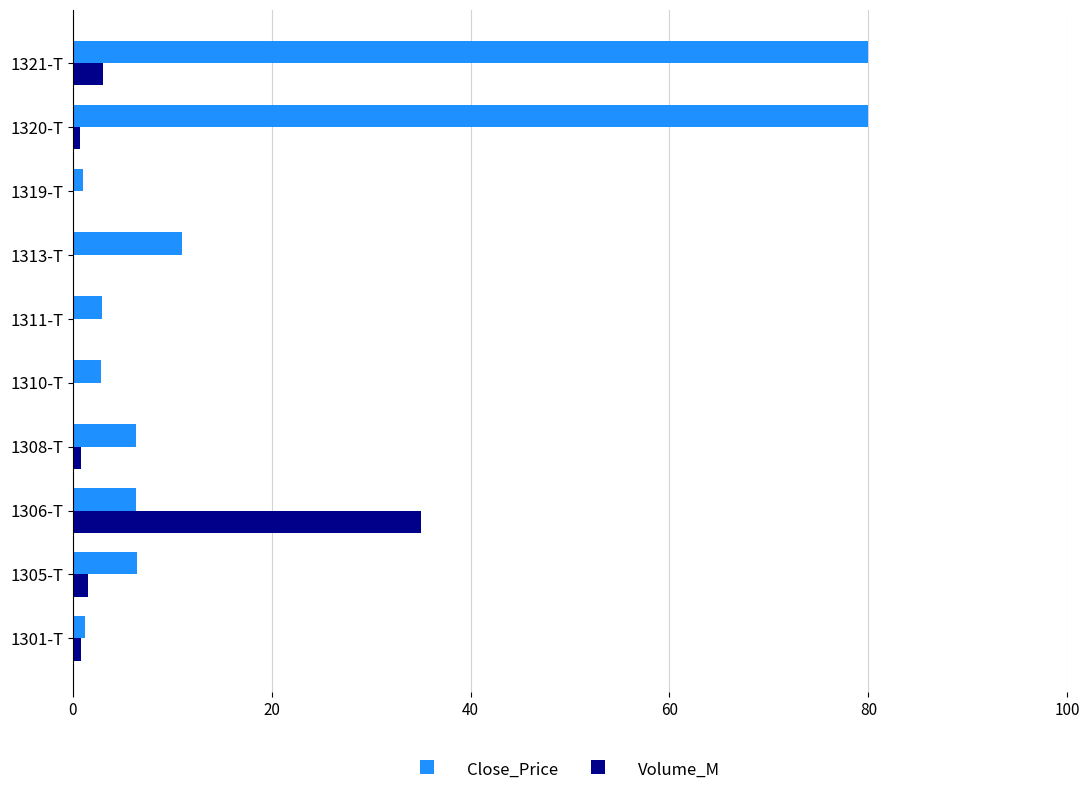

What is the maximum value for Volume_M?

35.0